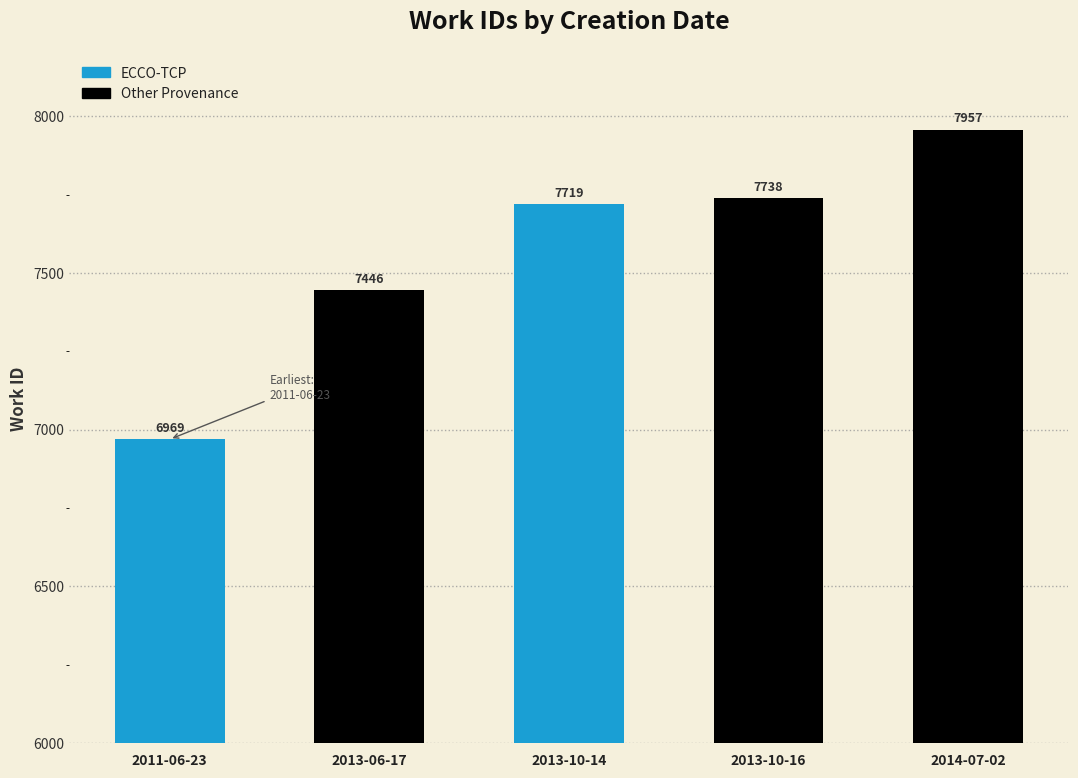

What is the label of the 4th bar from the left?

2013-10-16